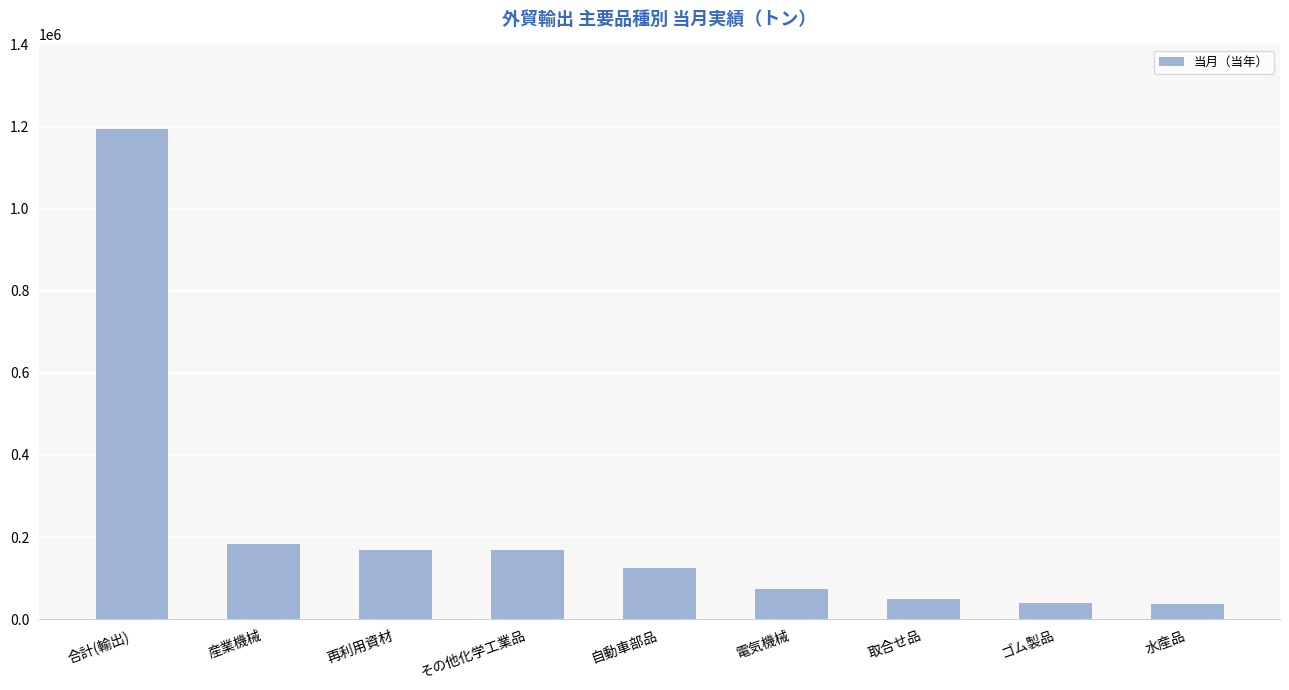

What is the value of the 5th bar from the left?

125500